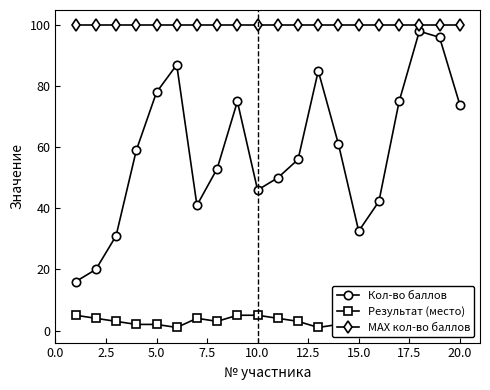

True or false: Результат (место) has a value of 5.9 at 15.0.

False